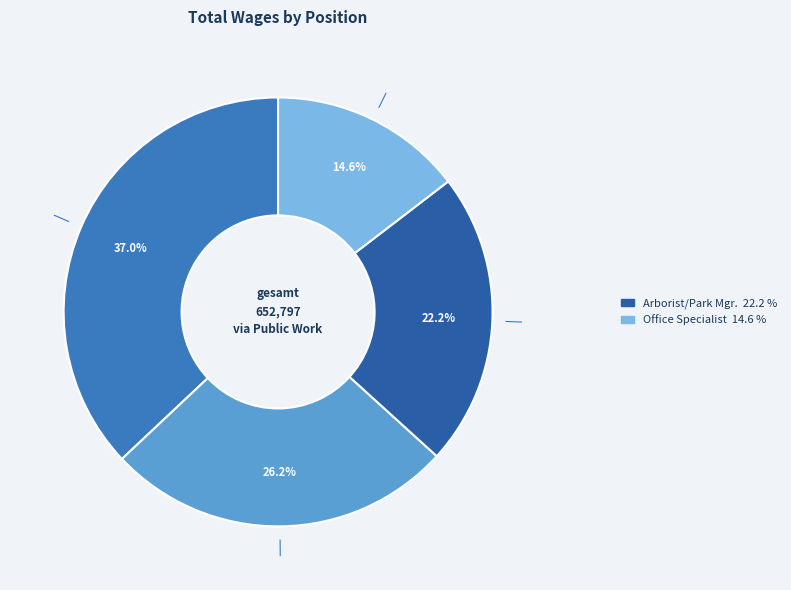

Which slice is the largest?

Public Works Director